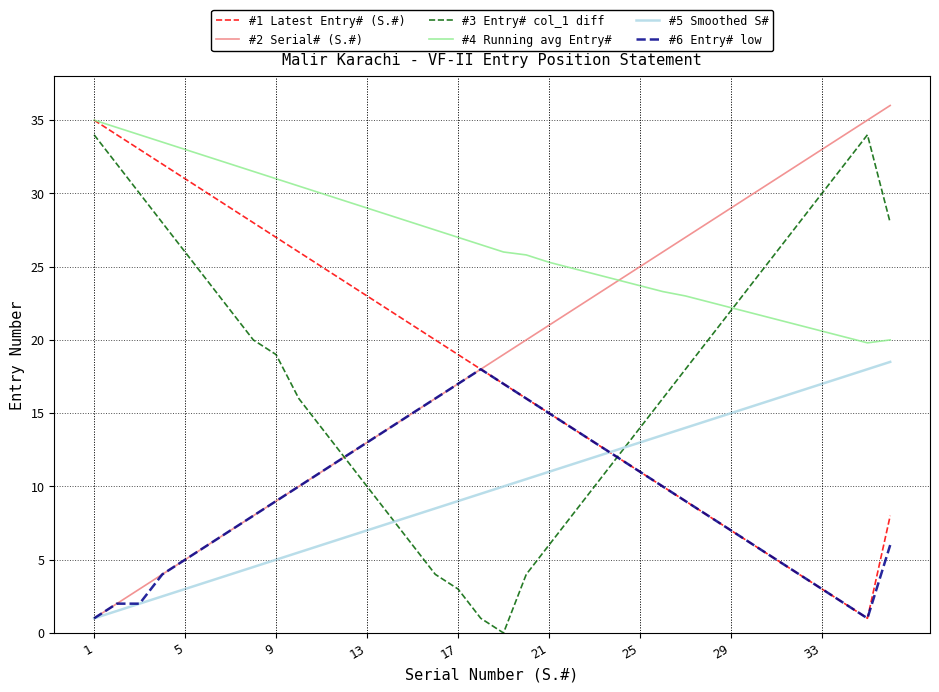

What is the maximum value for #6 Entry# low?

18.0